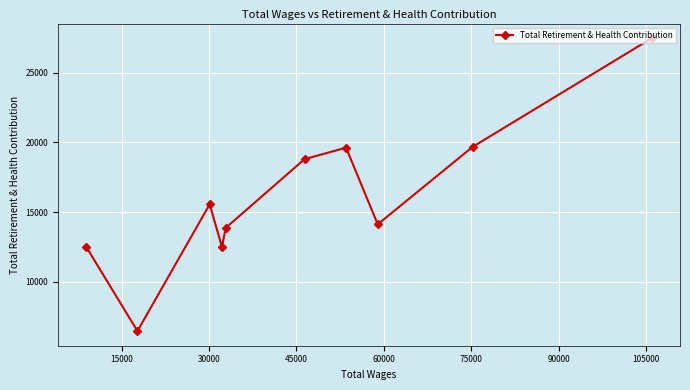

What is the value of the 8th point from the left?

14124